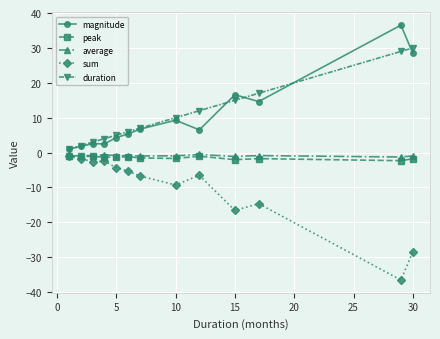

Does the chart have visible grid lines?

Yes